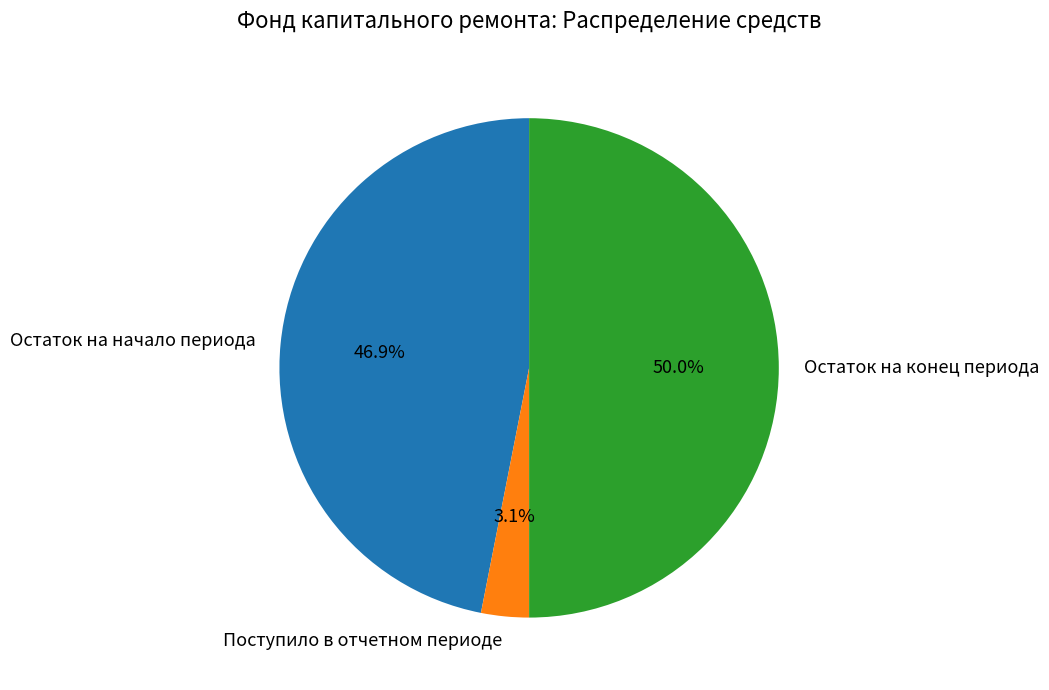

What is the smallest slice in the pie chart?

Поступило в отчетном периоде